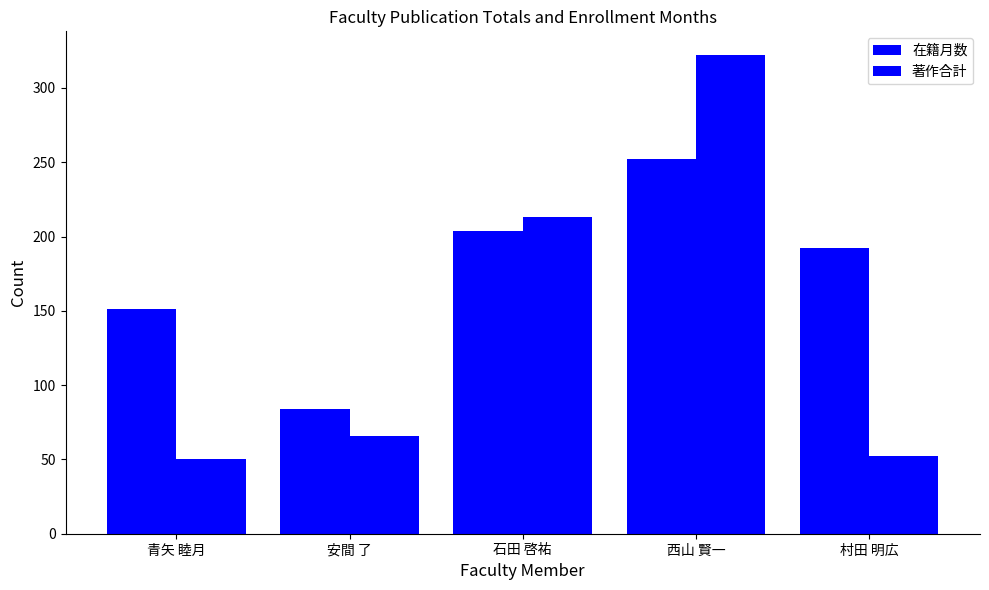

Does the chart contain any negative values?

No